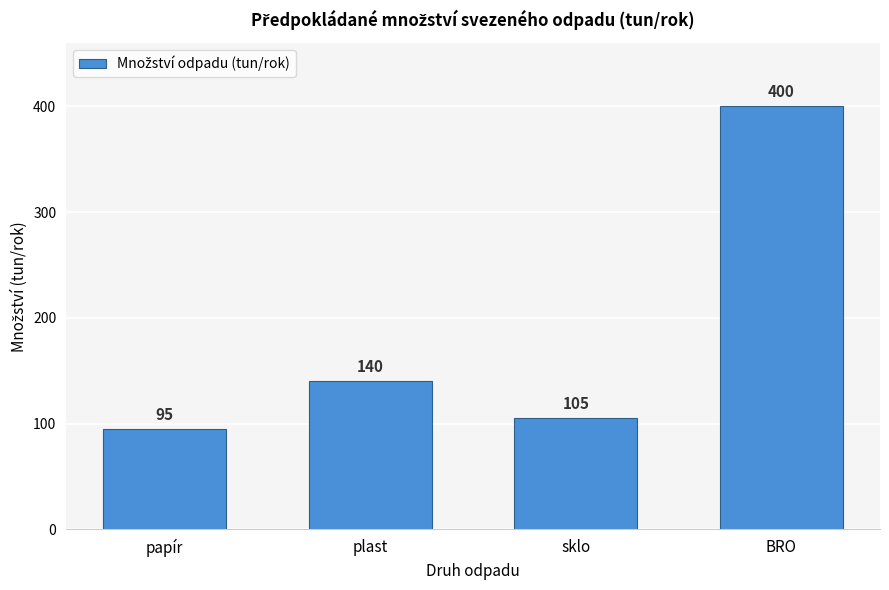

Reading left to right, extract all data points from this chart.

papír=95	plast=140	sklo=105	BRO=400